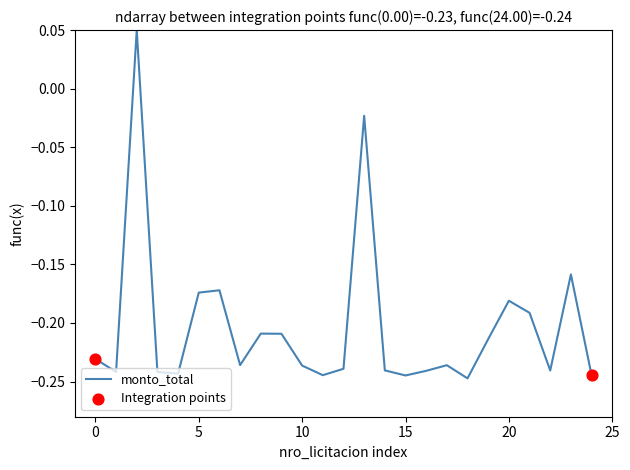

What is the difference between the maximum and minimum values?

0.3